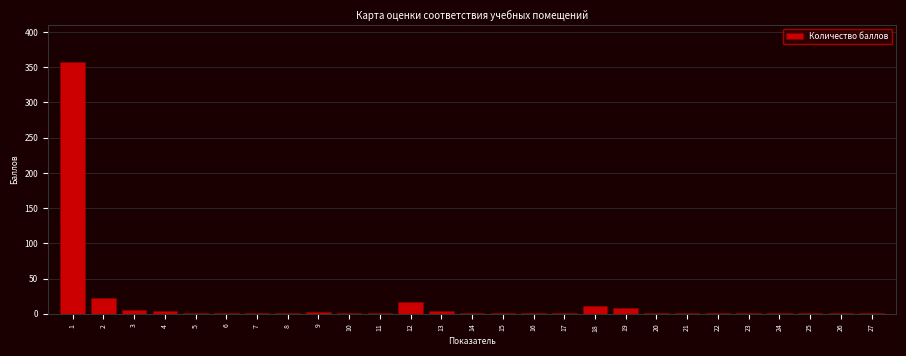

The chart shows a value of 1 at 11. True or false?

True